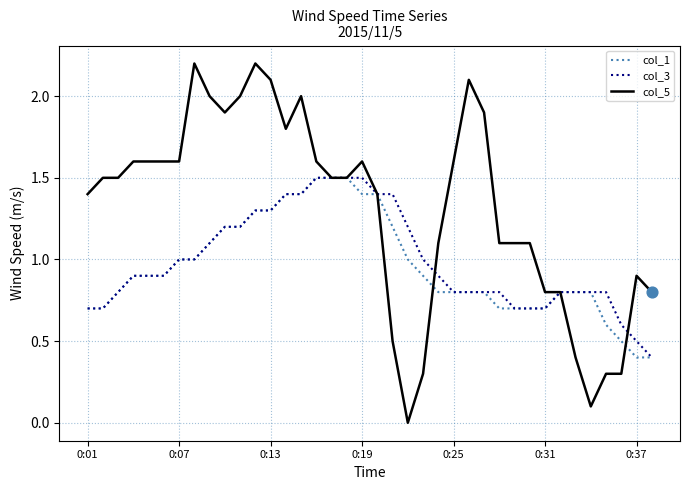

Which series has the largest total across all categories?

col_5